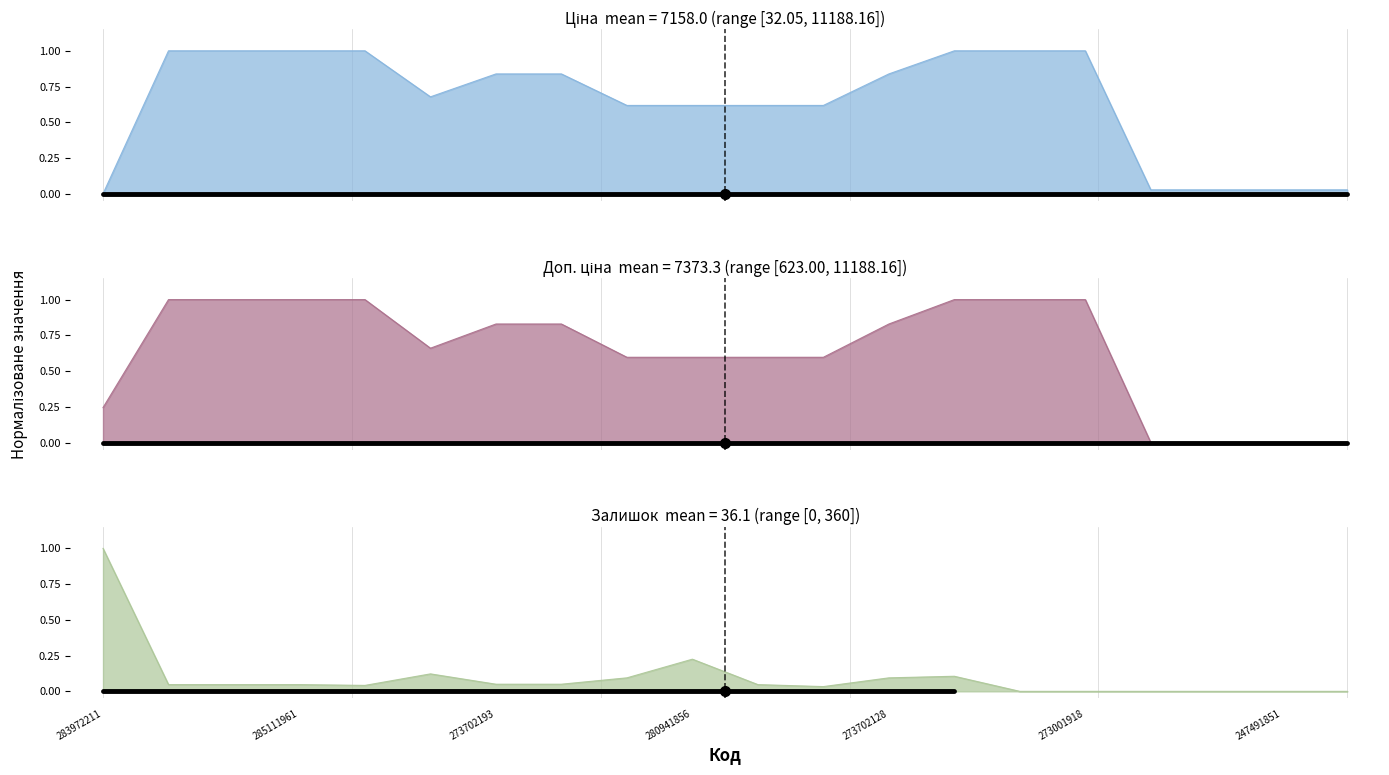

What is the spread (max minus min) of values at 273702128?

0.7